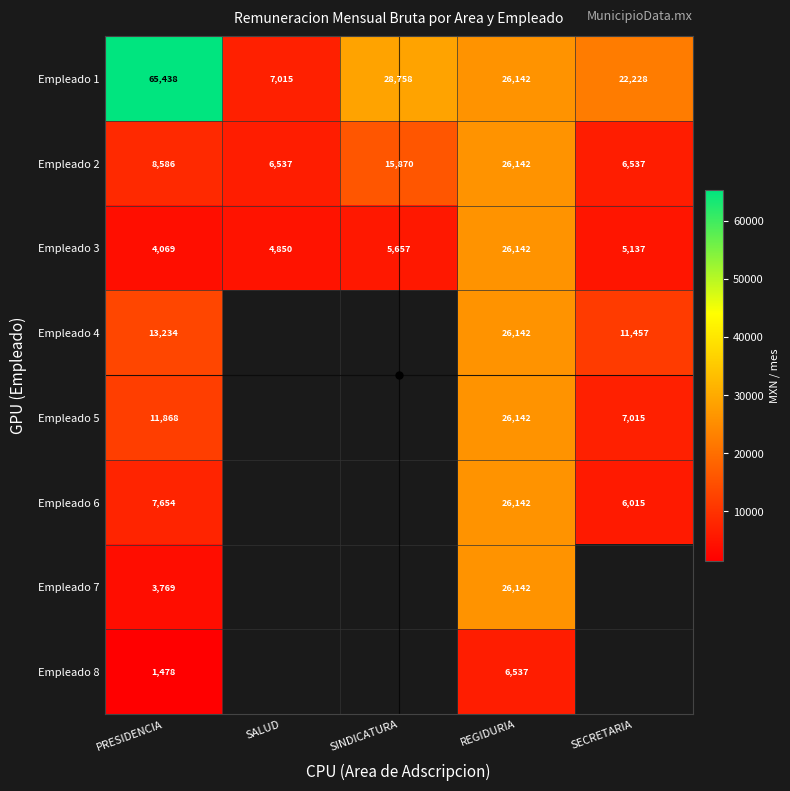

At PRESIDENCIA, list the series in order from smallest to largest.

Empleado 8, Empleado 7, Empleado 3, Empleado 6, Empleado 2, Empleado 5, Empleado 4, Empleado 1